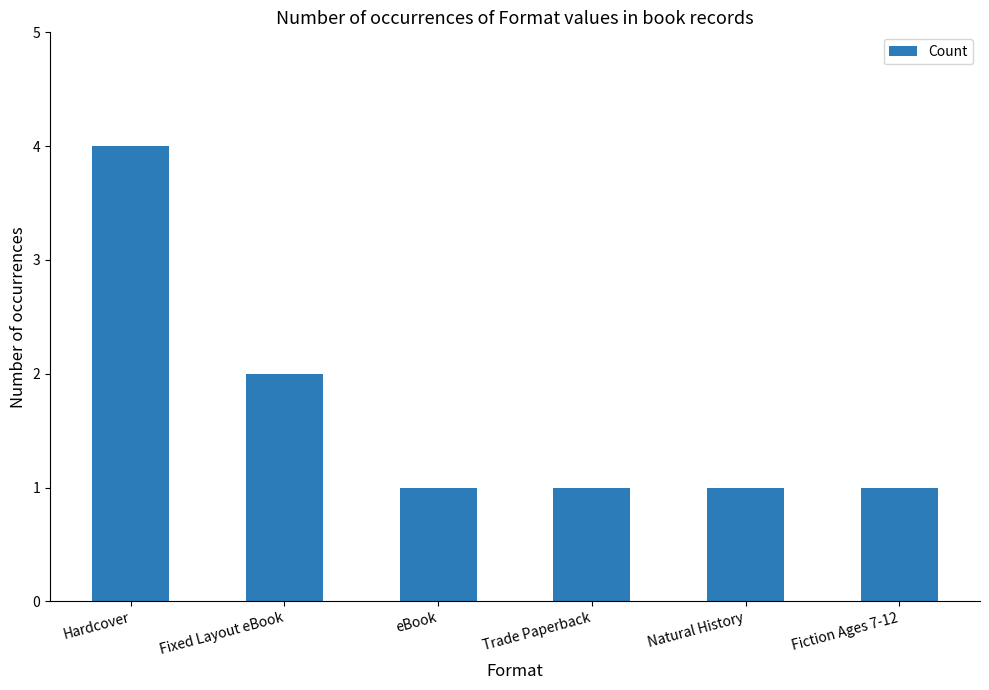

What is the value of the 3rd bar from the left?

1